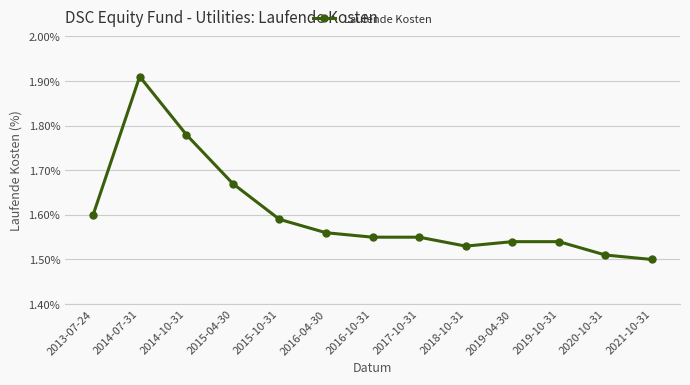

Count the values in the range 1 to 2.

13